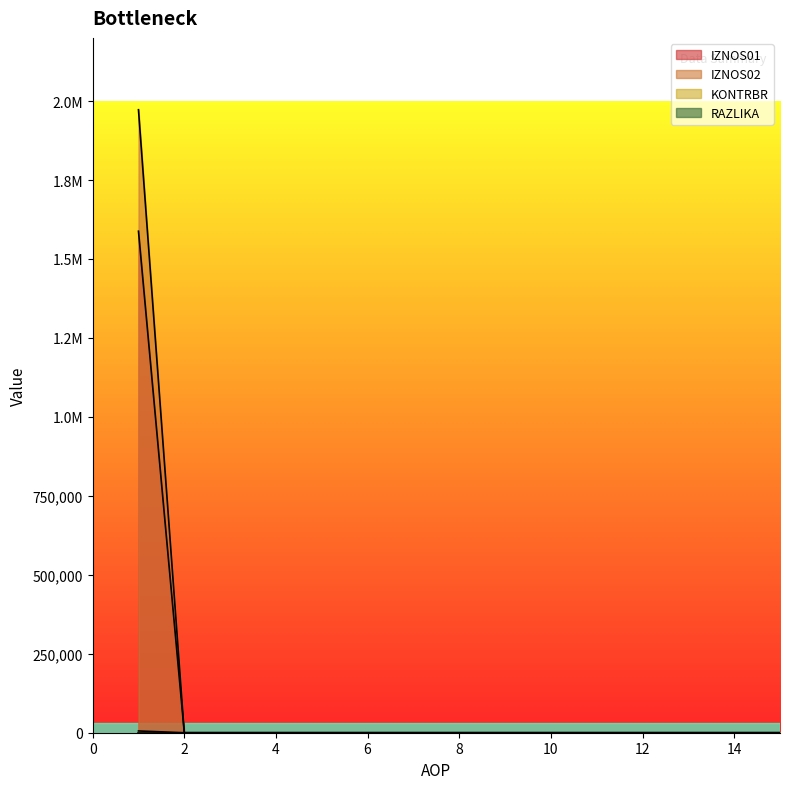

Count the number of data series in this chart.

4